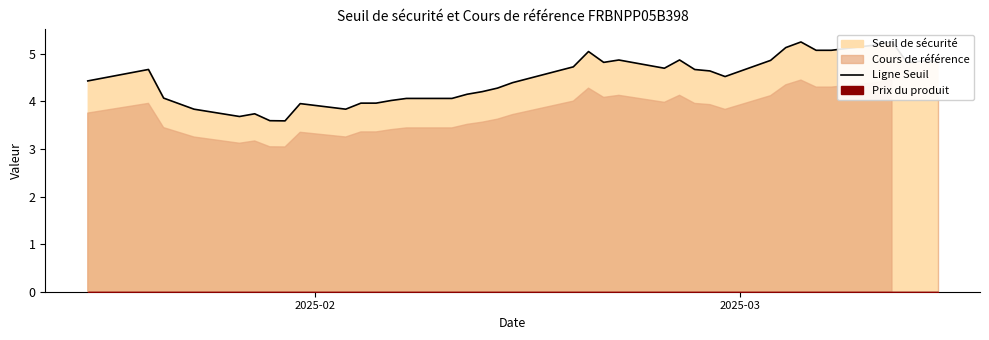

What is the value of the 15th point from the left?

4.1